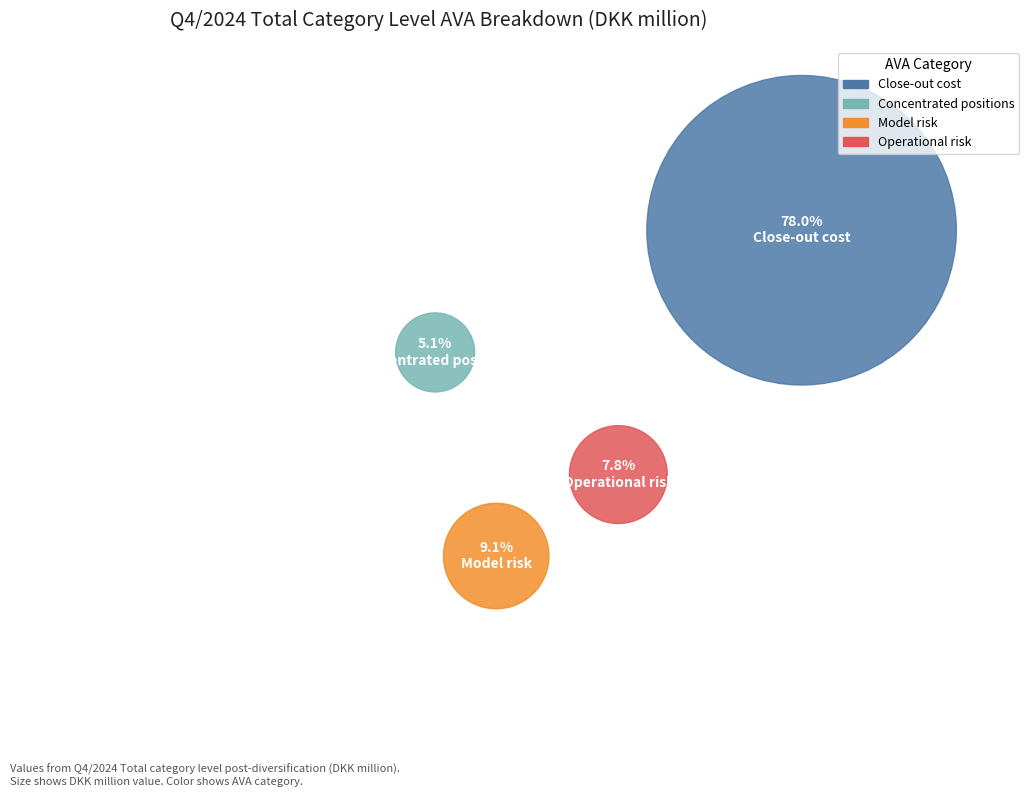

What percentage do Close-out cost and Operational risk together represent?

85.8%